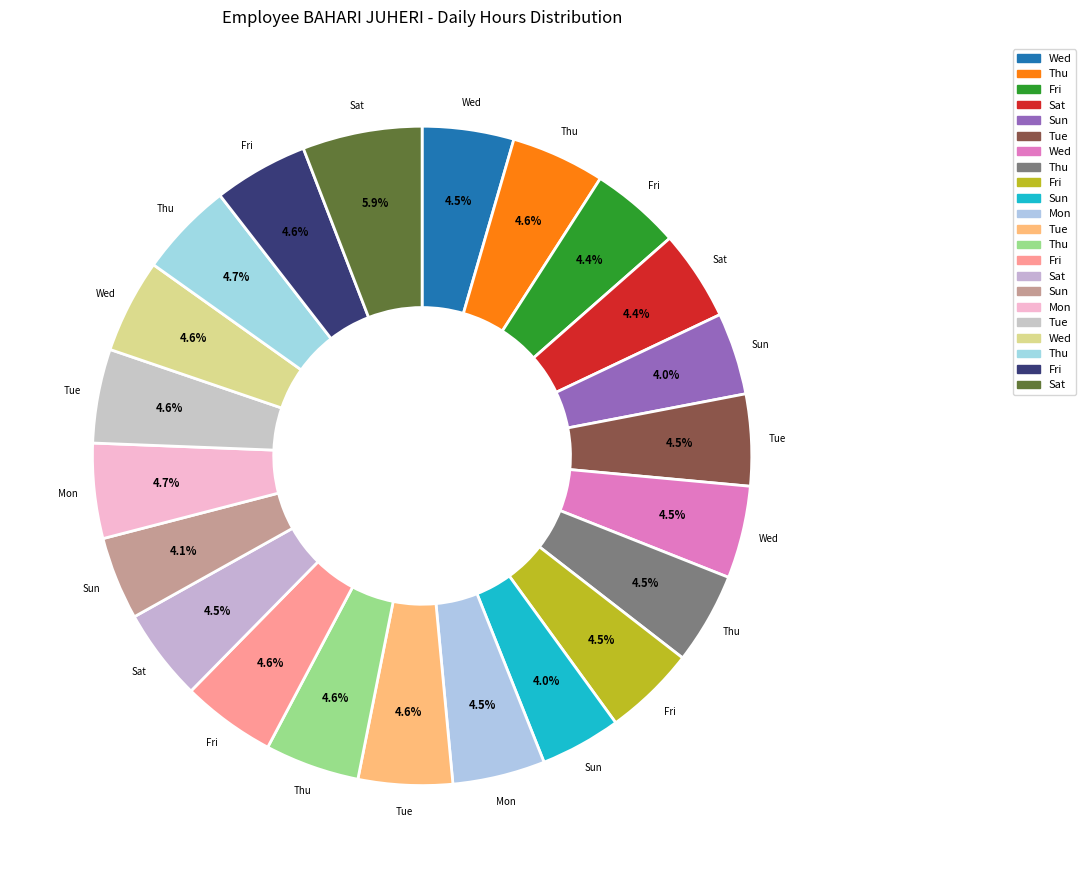

Rank the categories by value from highest to lowest.

27-Sat, 22-Mon, 25-Thu, 26-Fri, 18-Thu, 16-Tue, 24-Wed, 19-Fri, 23-Tue, 4-Thu, 15-Mon, 10-Wed, 20-Sat, 12-Fri, 3-Wed, 11-Thu, 9-Tue, 5-Fri, 6-Sat, 21-Sun, 7-Sun, 14-Sun